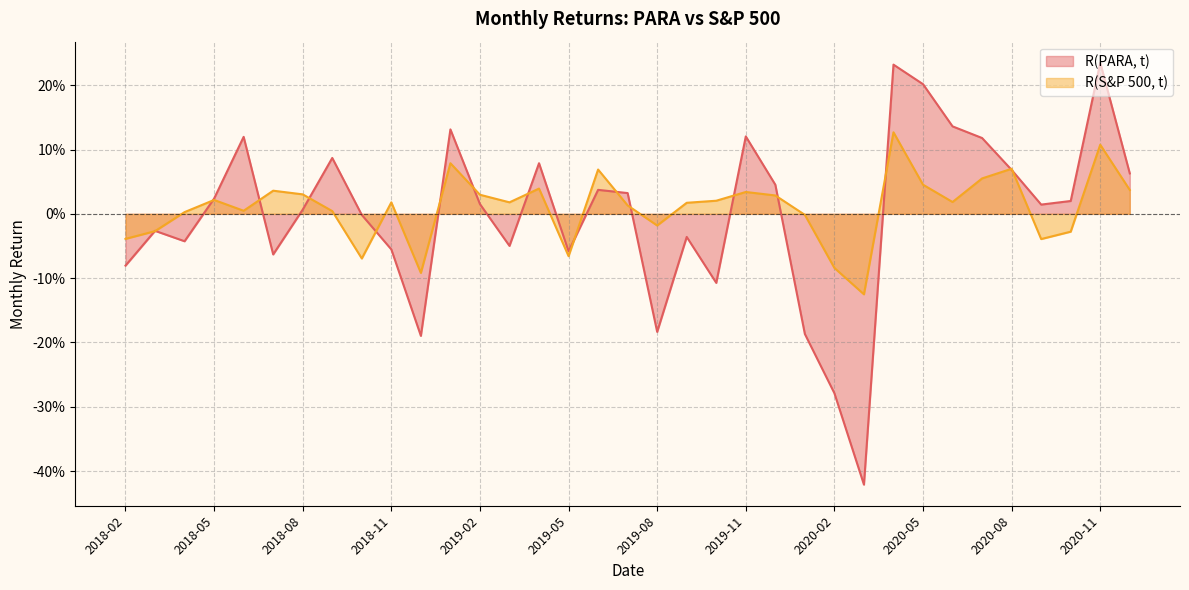

Which series has the widest spread of values?

R(PARA, t)